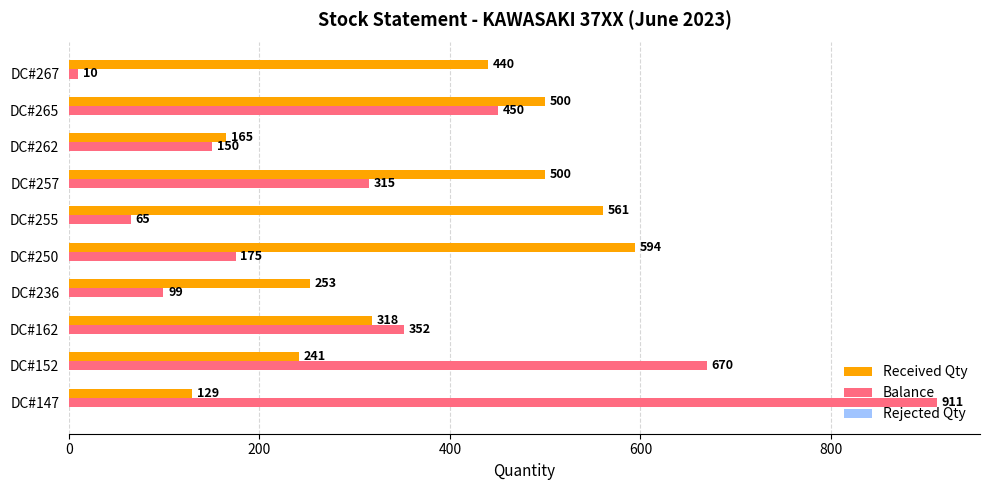

Which category has the highest value across all series?

DC#147